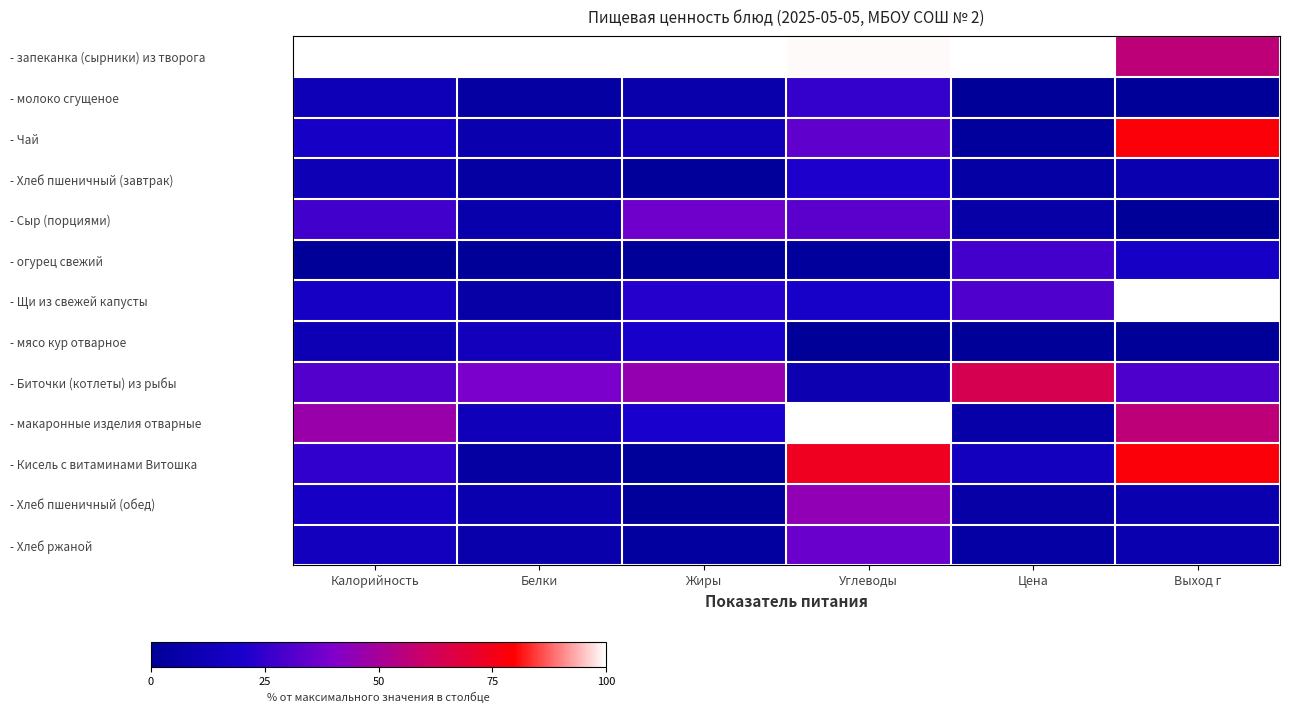

Which category has the highest value across all series?

Калорийность